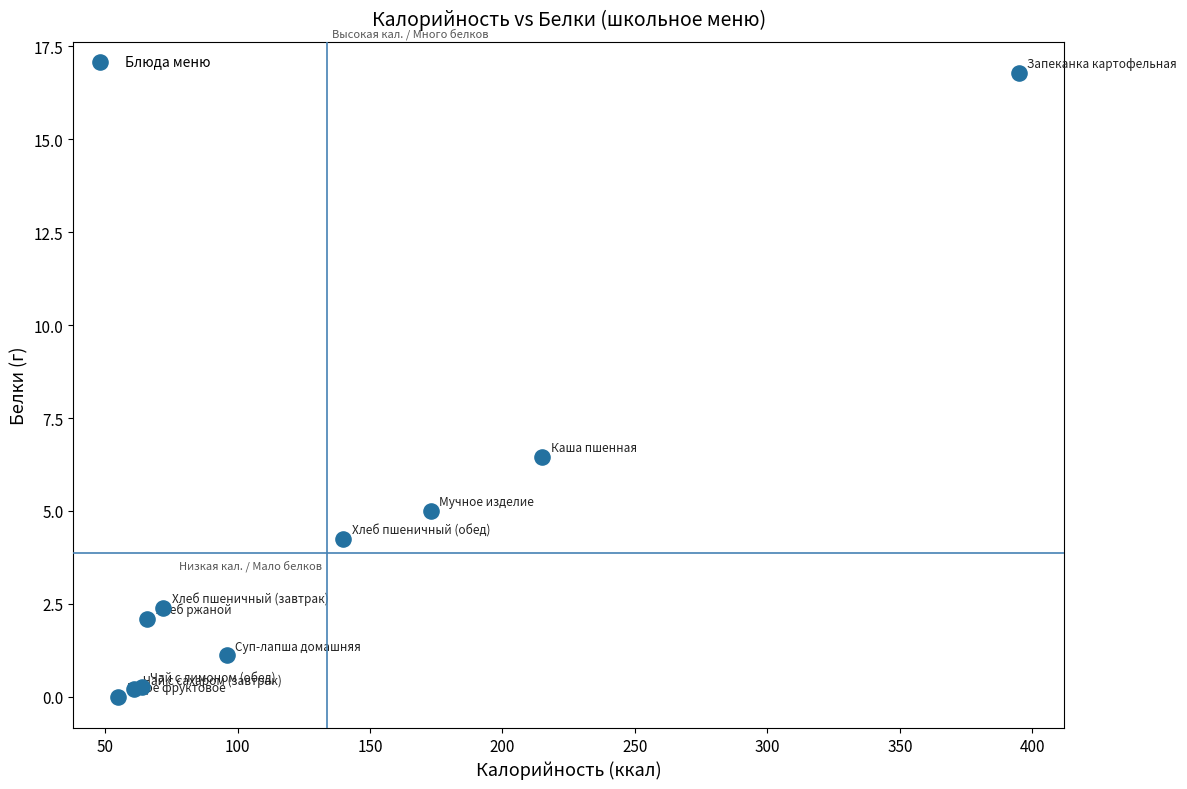

What Y value in the scatter plot is closest to 8?

6.5